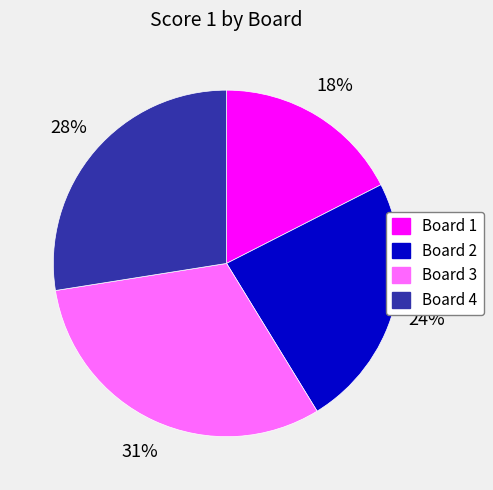

To the nearest percent, what is the average slice percentage?

25%